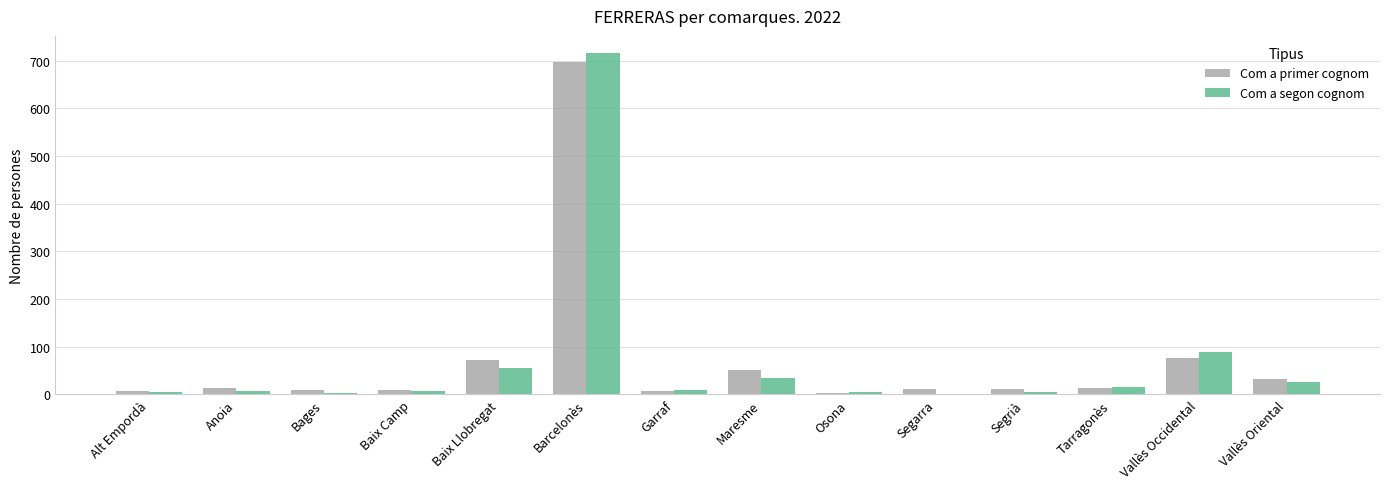

What is the maximum value shown in the chart?

716